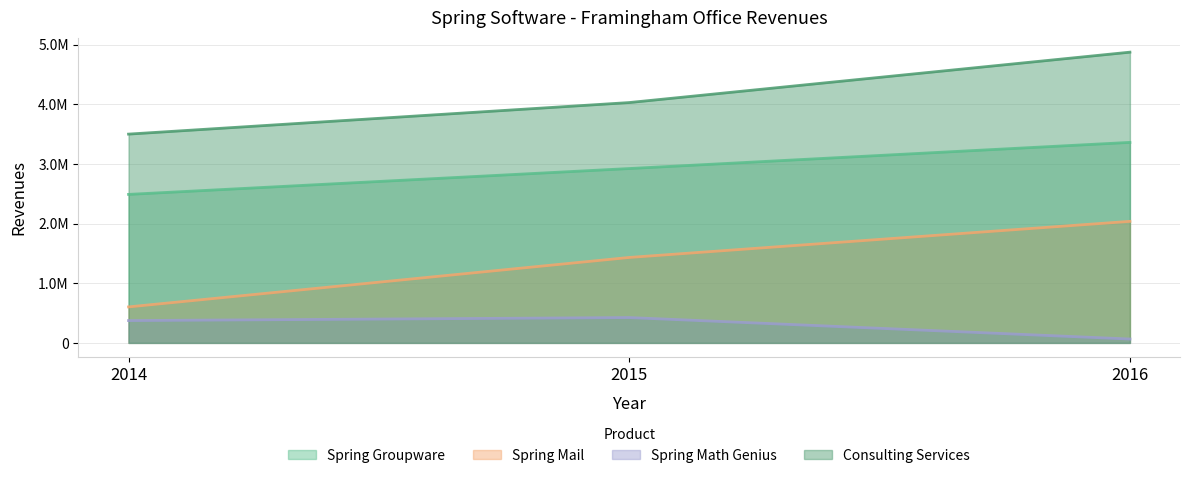

At which category is the sum across all series the highest?

2016